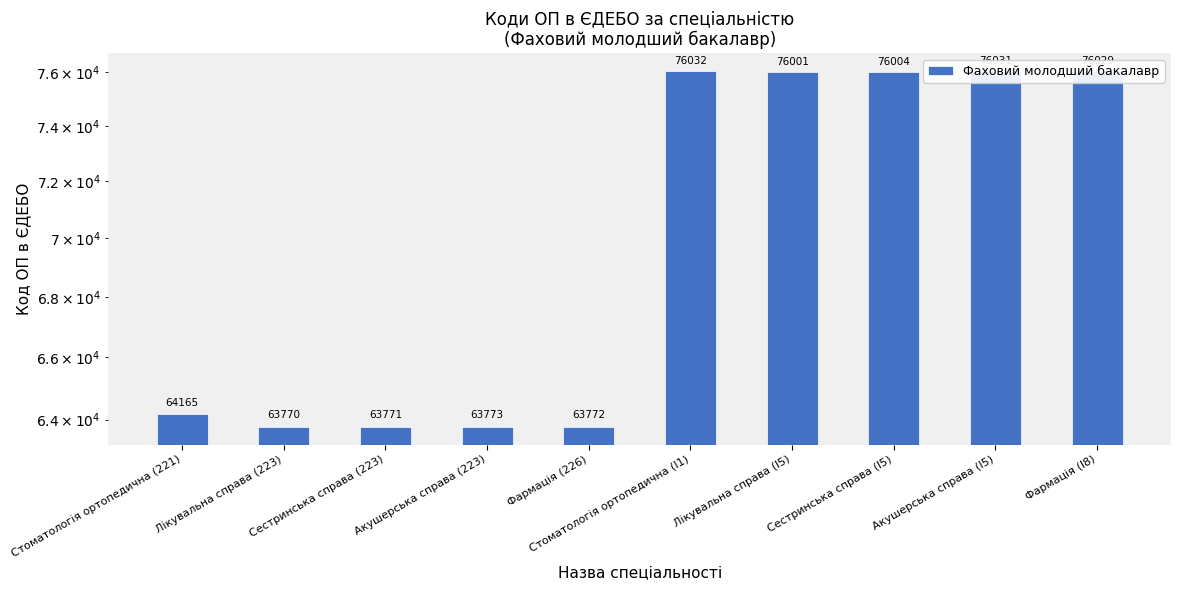

What is the value of the 7th bar from the left?

76001